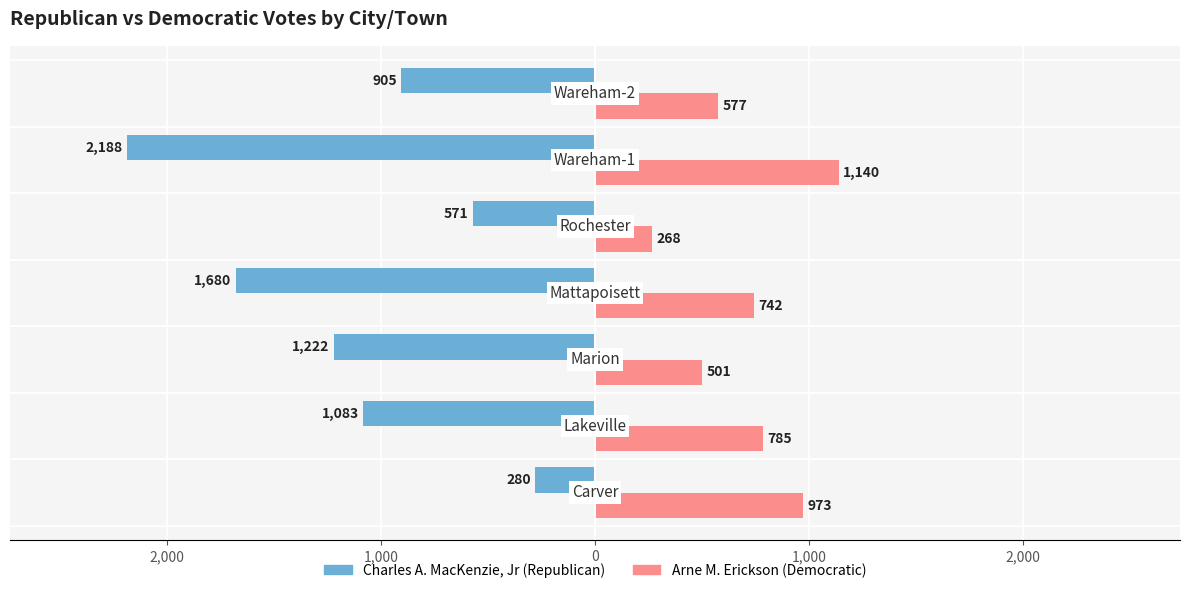

What are all the series names shown in the legend?

Charles A. MacKenzie, Jr (Republican), Arne M. Erickson (Democratic)